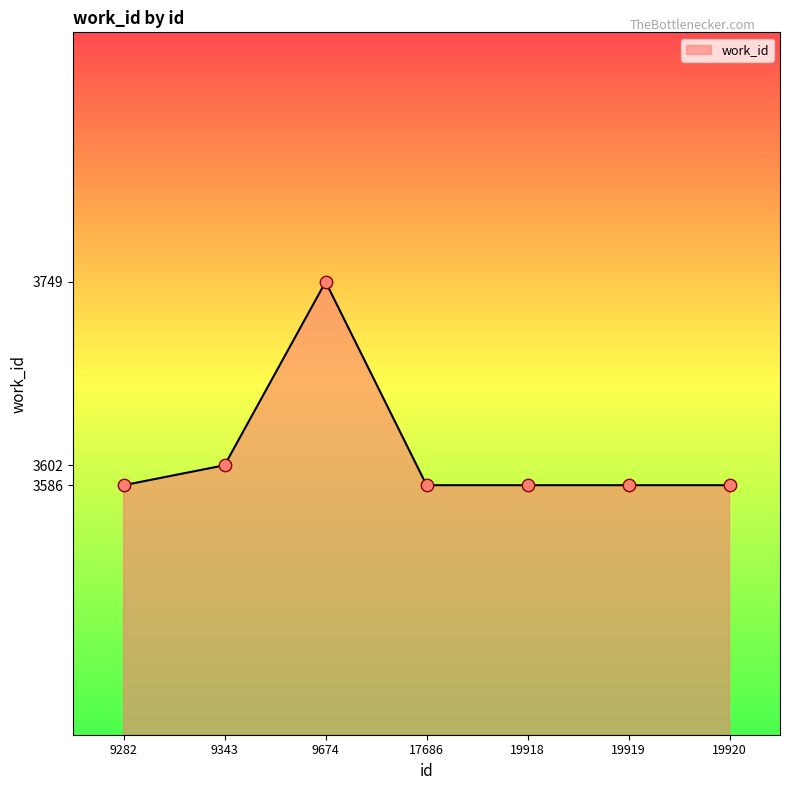

What is the change in value from 9674 to 19918?

-163